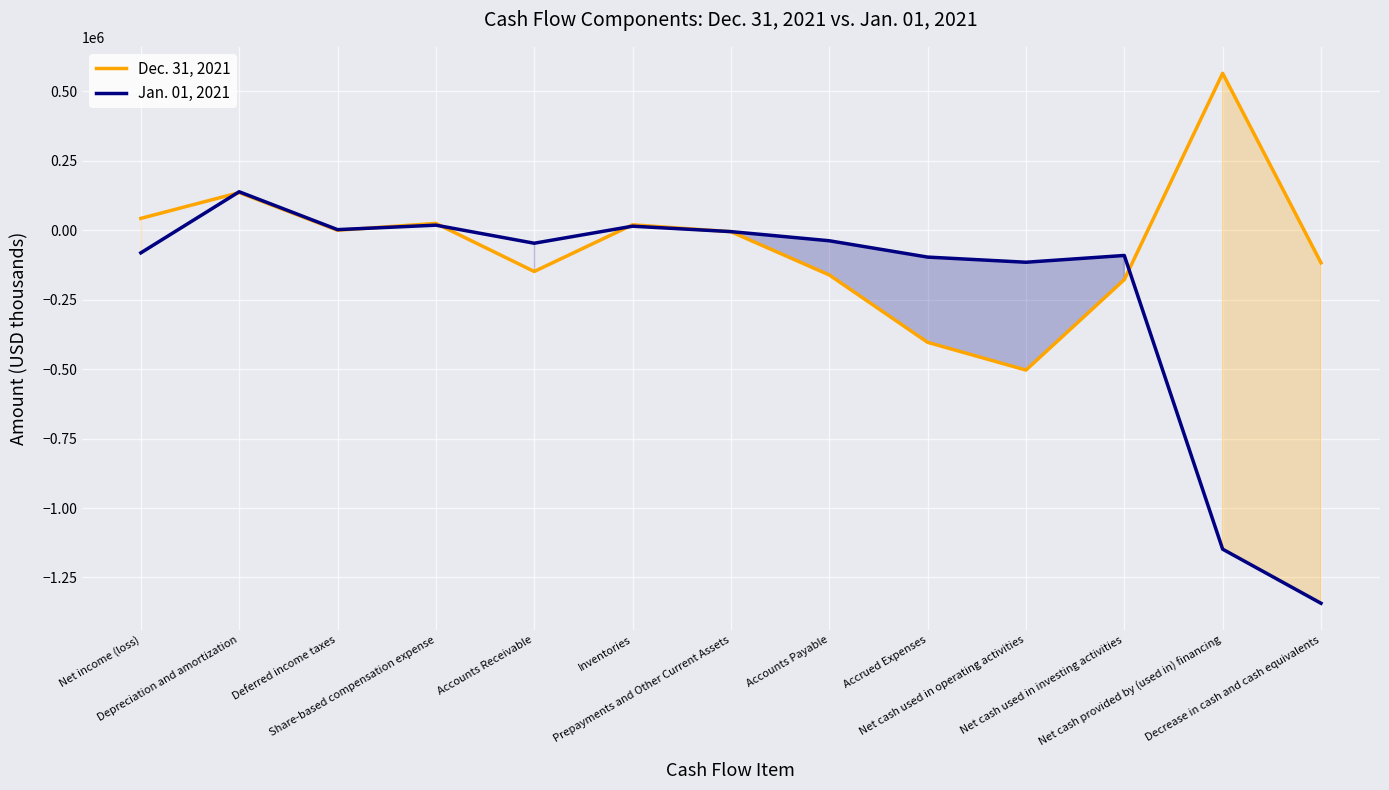

What are all the series names shown in the legend?

Dec. 31, 2021, Jan. 01, 2021